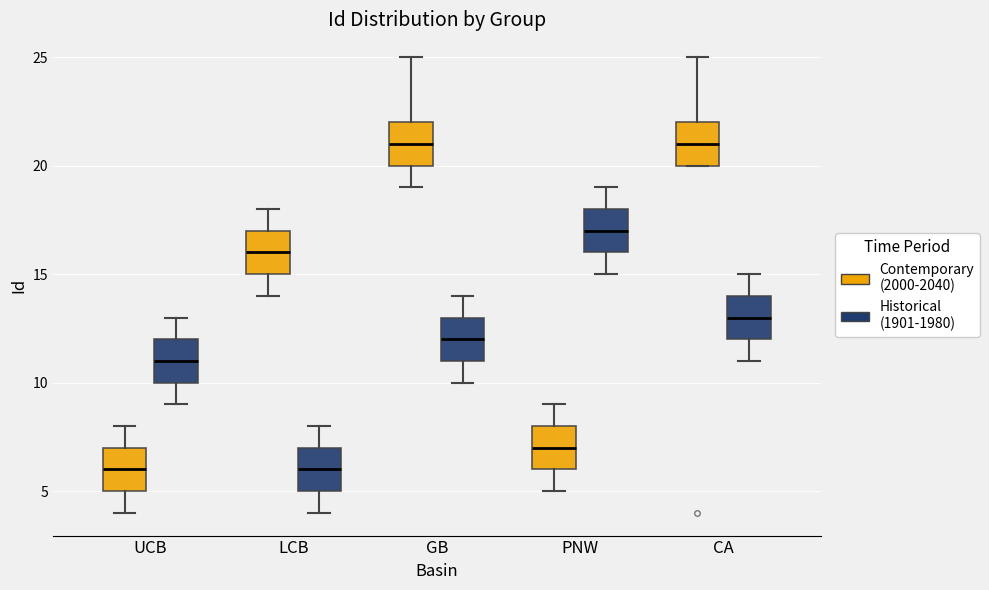

Reading left to right, transcribe this box plot: for each box, give where its median line is, the range the box spans, and where its two whiskers end, as read against the y-axis. The values are not printed on the chart, so give them approximately, as read against the axis.

UCB (Contemporary (2000-2040)): median 6, box 5 to 7, whiskers 4 to 8
UCB (Historical (1901-1980)): median 11, box 10 to 12, whiskers 9 to 13
LCB (Contemporary (2000-2040)): median 16, box 15 to 17, whiskers 14 to 18
LCB (Historical (1901-1980)): median 6, box 5 to 7, whiskers 4 to 8
GB (Contemporary (2000-2040)): median 21, box 20 to 22, whiskers 19 to 25
GB (Historical (1901-1980)): median 12, box 11 to 13, whiskers 10 to 14
PNW (Contemporary (2000-2040)): median 7, box 6 to 8, whiskers 5 to 9
PNW (Historical (1901-1980)): median 17, box 16 to 18, whiskers 15 to 19
CA (Contemporary (2000-2040)): median 21, box 20 to 22, whiskers 20 to 25
CA (Historical (1901-1980)): median 13, box 12 to 14, whiskers 11 to 15